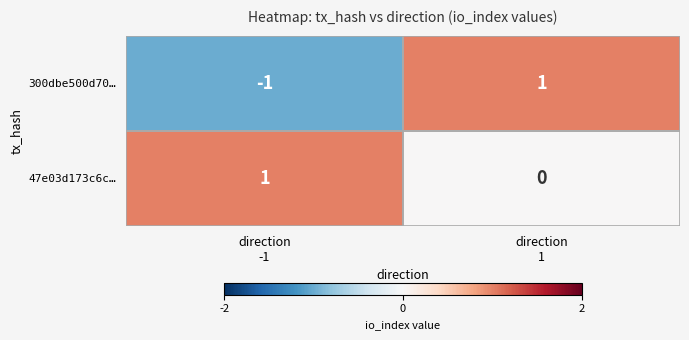

Rank the series by their average value, from lowest to highest.

300dbe500d70…, 47e03d173c6c…